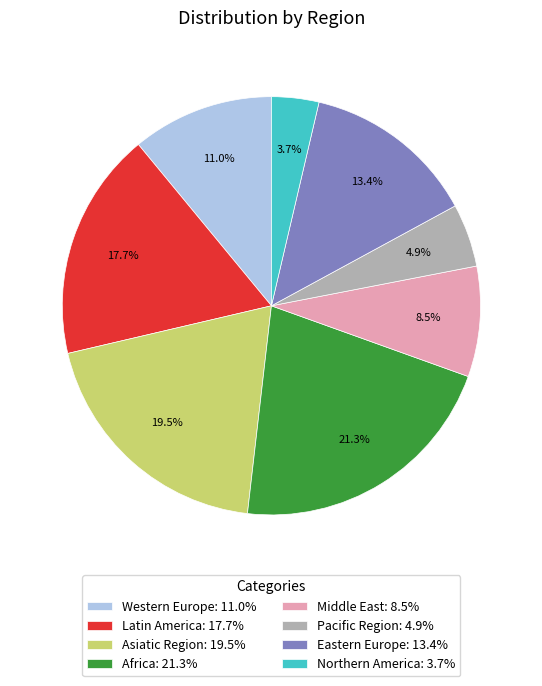

To the nearest percent, what is the difference between the largest and smallest slice percentages?

18%